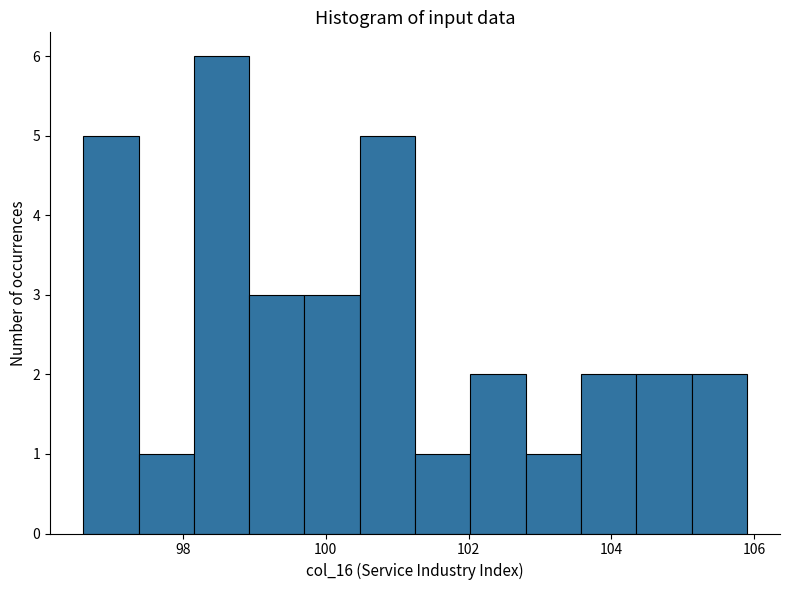

Around what value on the x-axis is the tallest bar? Give the approximate position of its centre, as read against the axis.

98.6